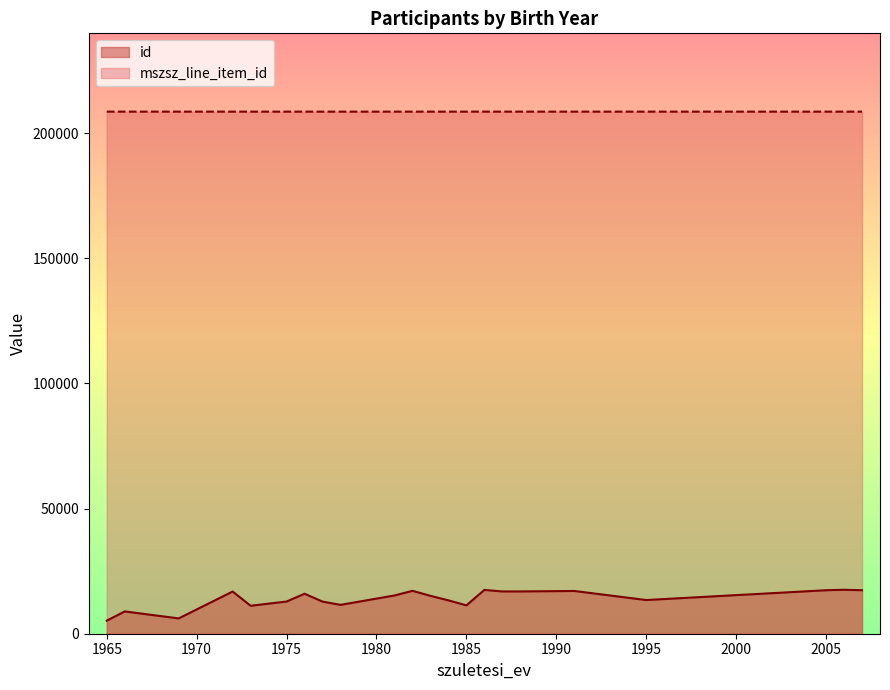

True or false: mszsz_line_item_id and id cross at least once.

False